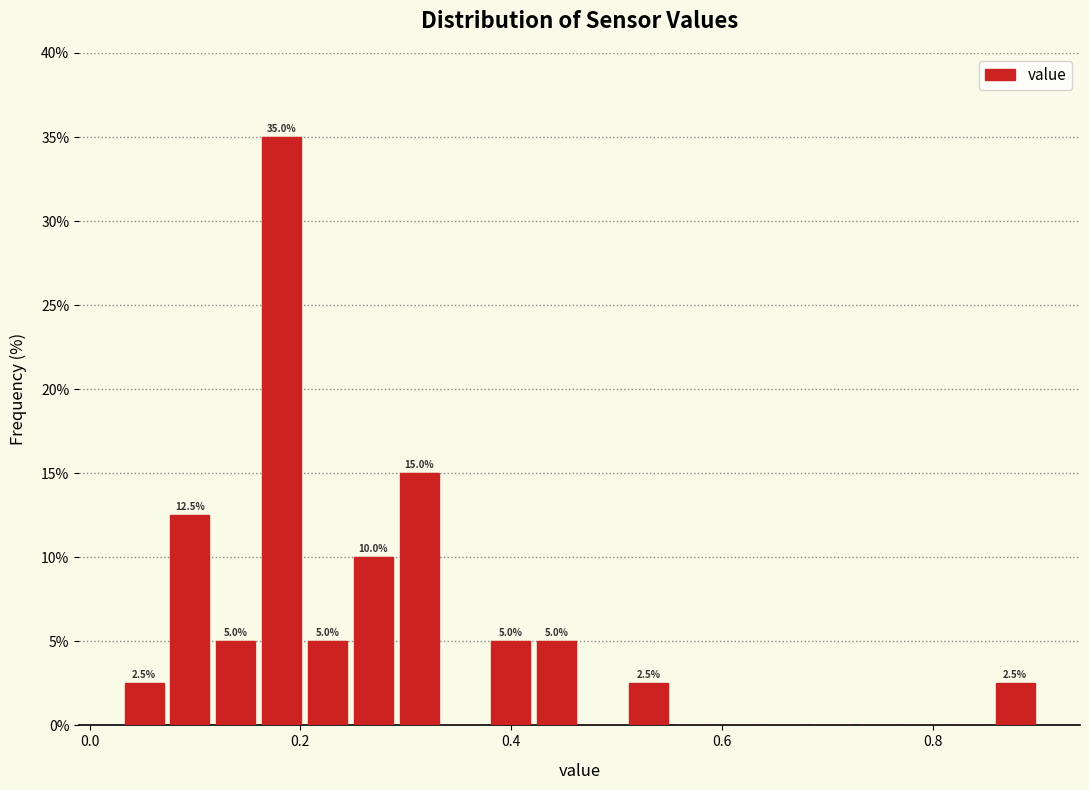

Around what value on the x-axis is the tallest bar? Give the approximate position of its centre, as read against the axis.

0.18